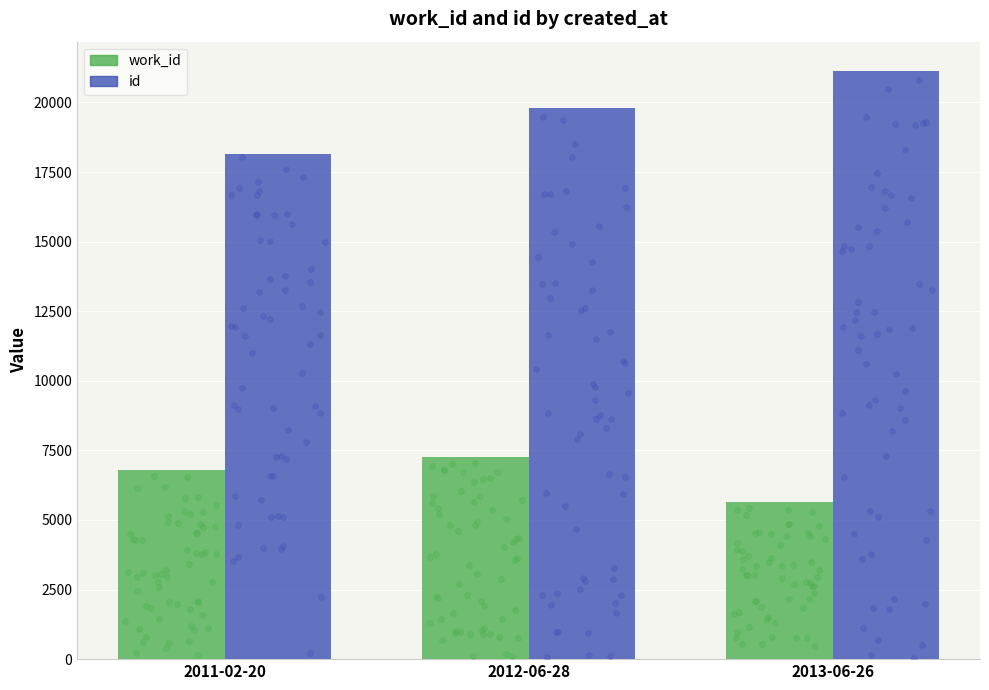

At which category is the sum across all series the highest?

2012-06-28